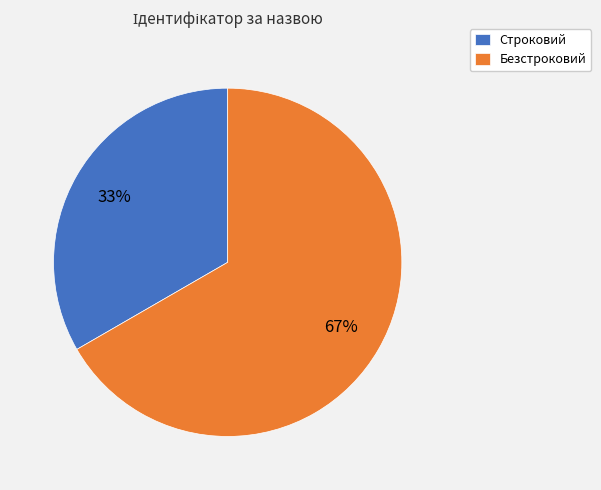

Do Безстроковий and Строковий together represent more than half of the pie?

Yes